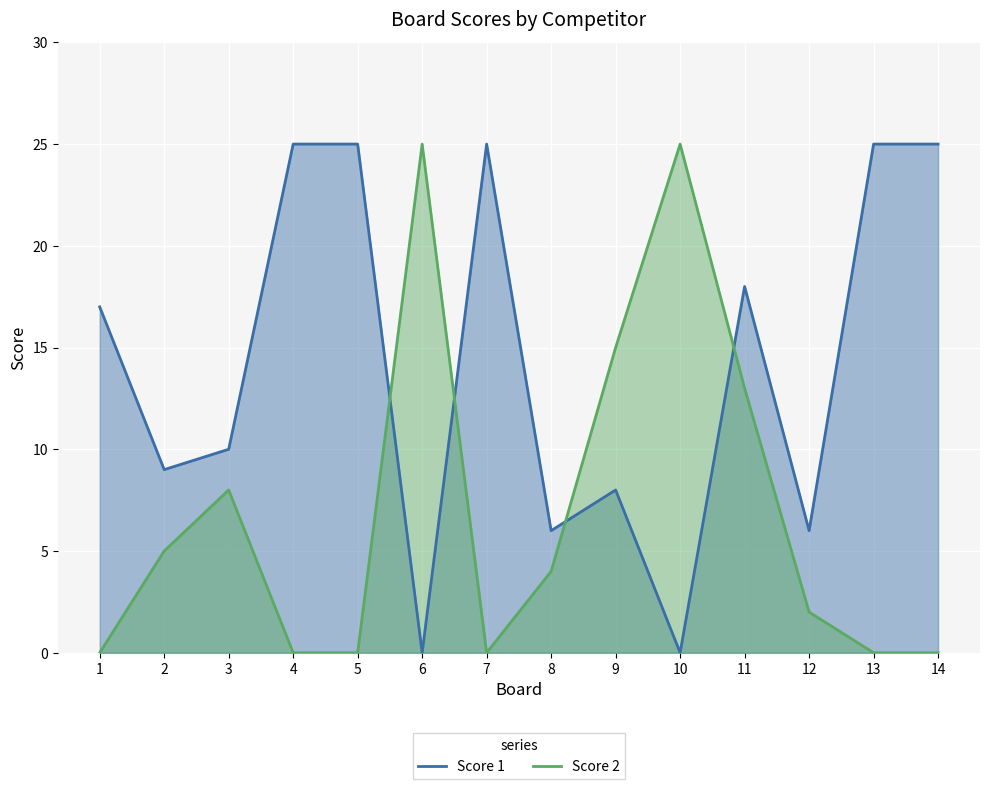

True or false: Score 2 and Score 1 cross at least once.

True